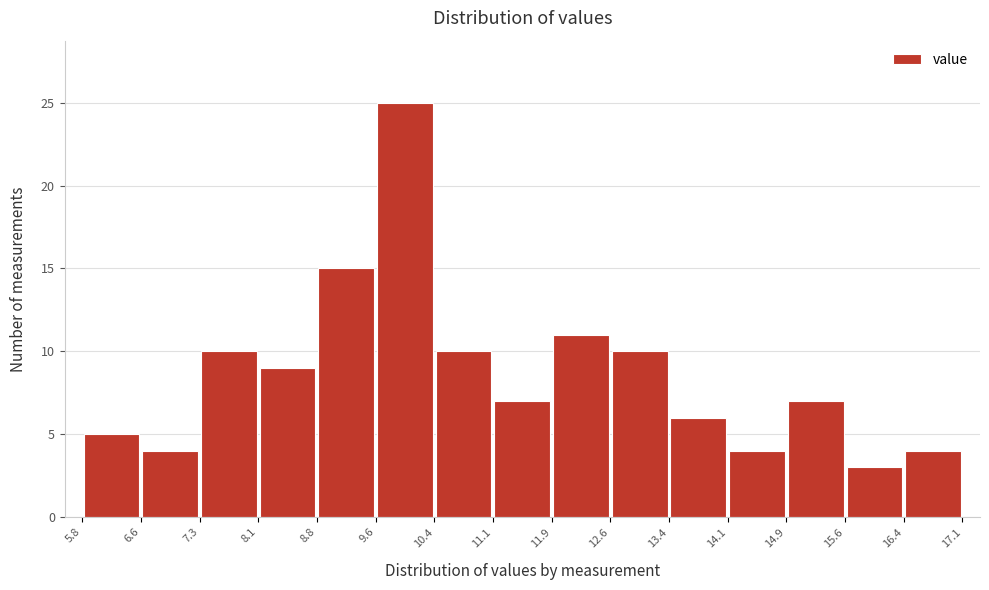

Reading left to right, list every bar in this chart as the range it spans on the x-axis followed by its height. The values are not printed on the chart, so give them approximately, as read against the axis.

5.8 to 6.6: 5
6.6 to 7.3: 4
7.3 to 8.1: 10
8.1 to 8.8: 9
8.8 to 9.6: 15
9.6 to 10.4: 25
10.4 to 11.1: 10
11.1 to 11.9: 7
11.9 to 12.6: 11
12.6 to 13.4: 10
13.4 to 14.1: 6
14.1 to 14.9: 4
14.9 to 15.6: 7
15.6 to 16.4: 3
16.4 to 17.1: 4